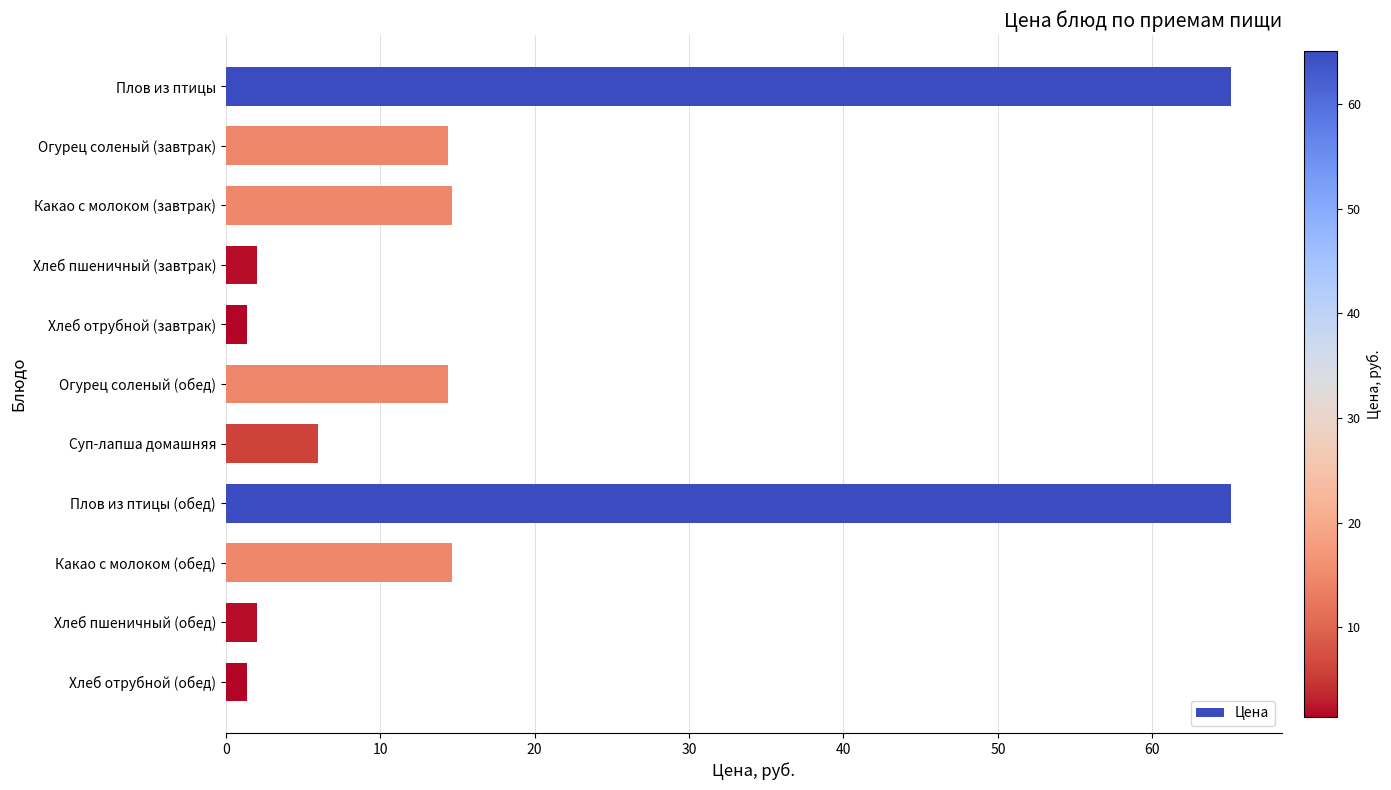

Read the value at Хлеб пшеничный (завтрак).

2.0